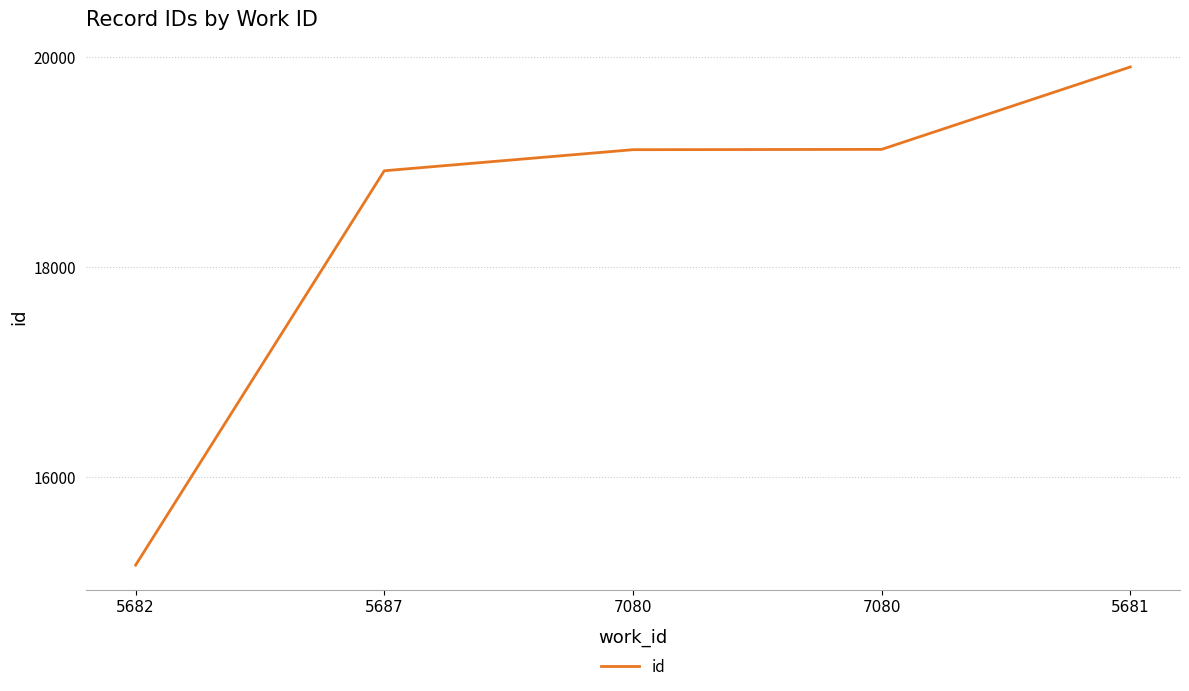

What is the smallest value displayed?

15157